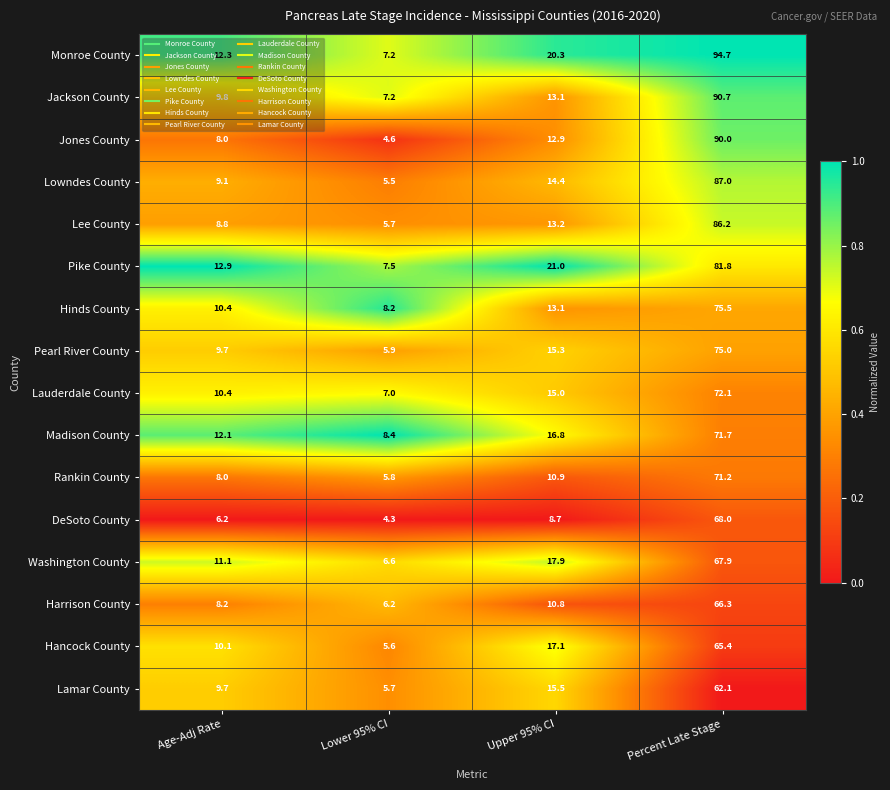

What is the difference between the highest and lowest values at Age-Adj Rate?

6.7